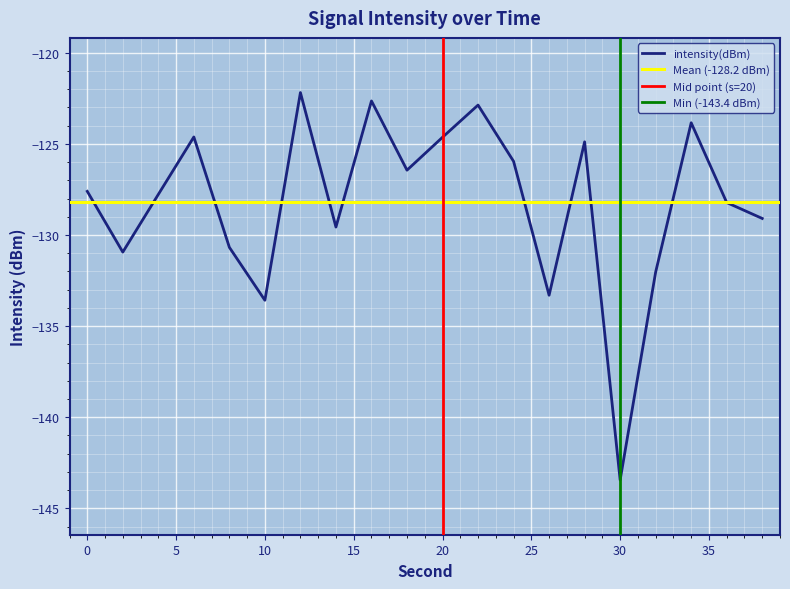

What is the value of the 3rd point from the left?

-127.8